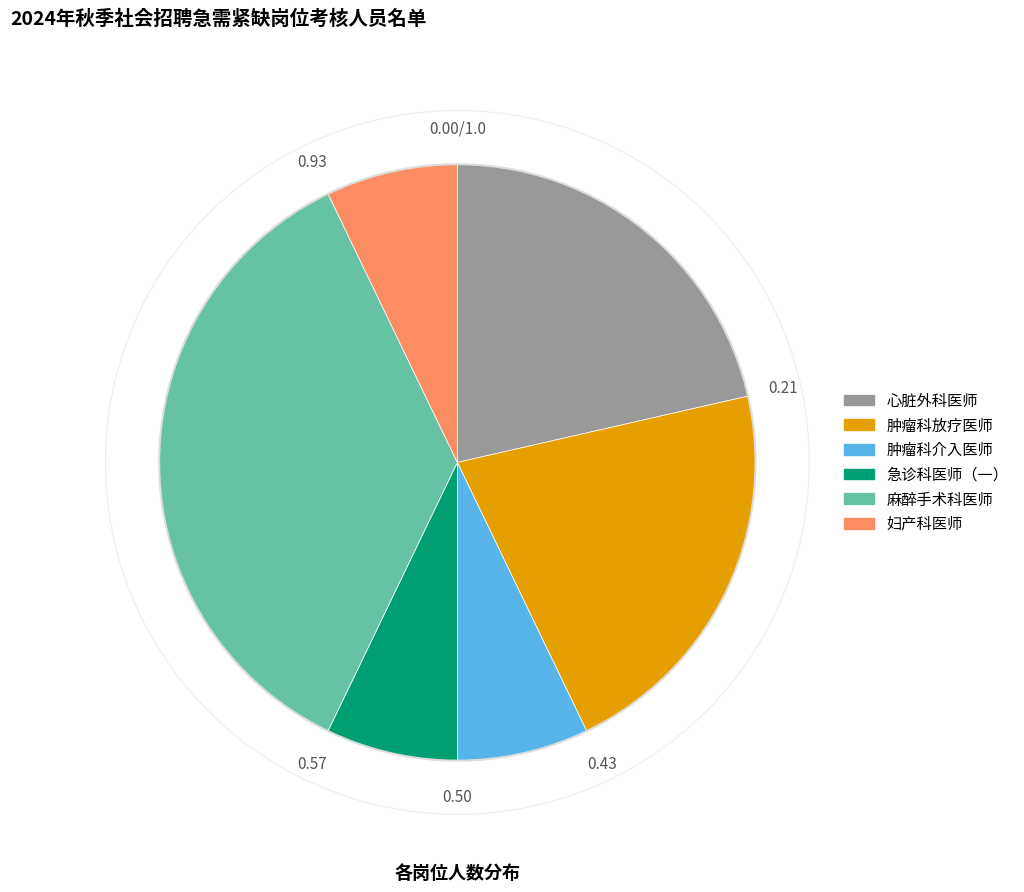

Is it true that 麻醉手术科医师 is 36% of the pie?

True